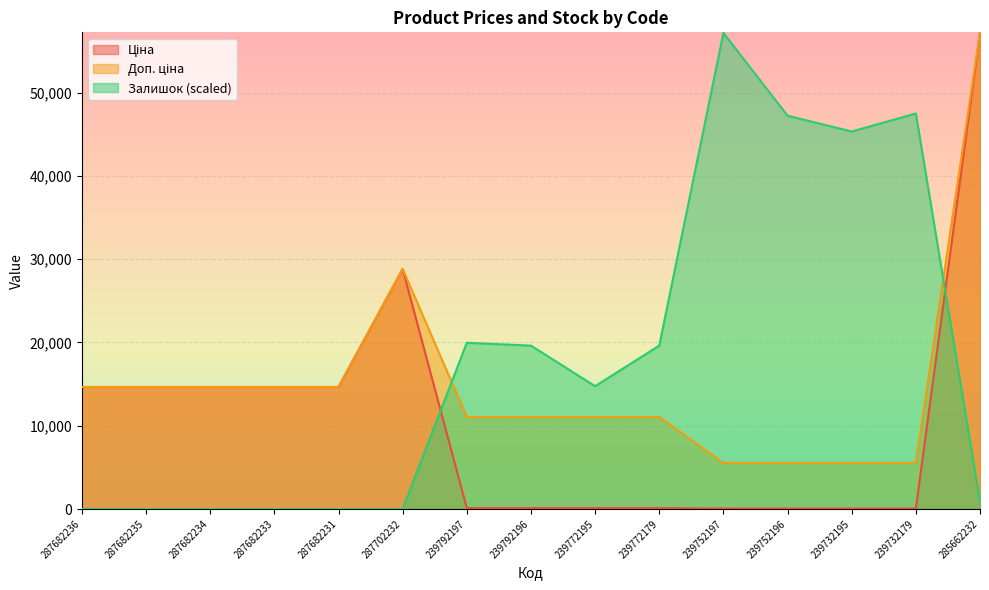

List the series in order of their overall mean, highest first.

Залишок, Доп. ціна, Ціна